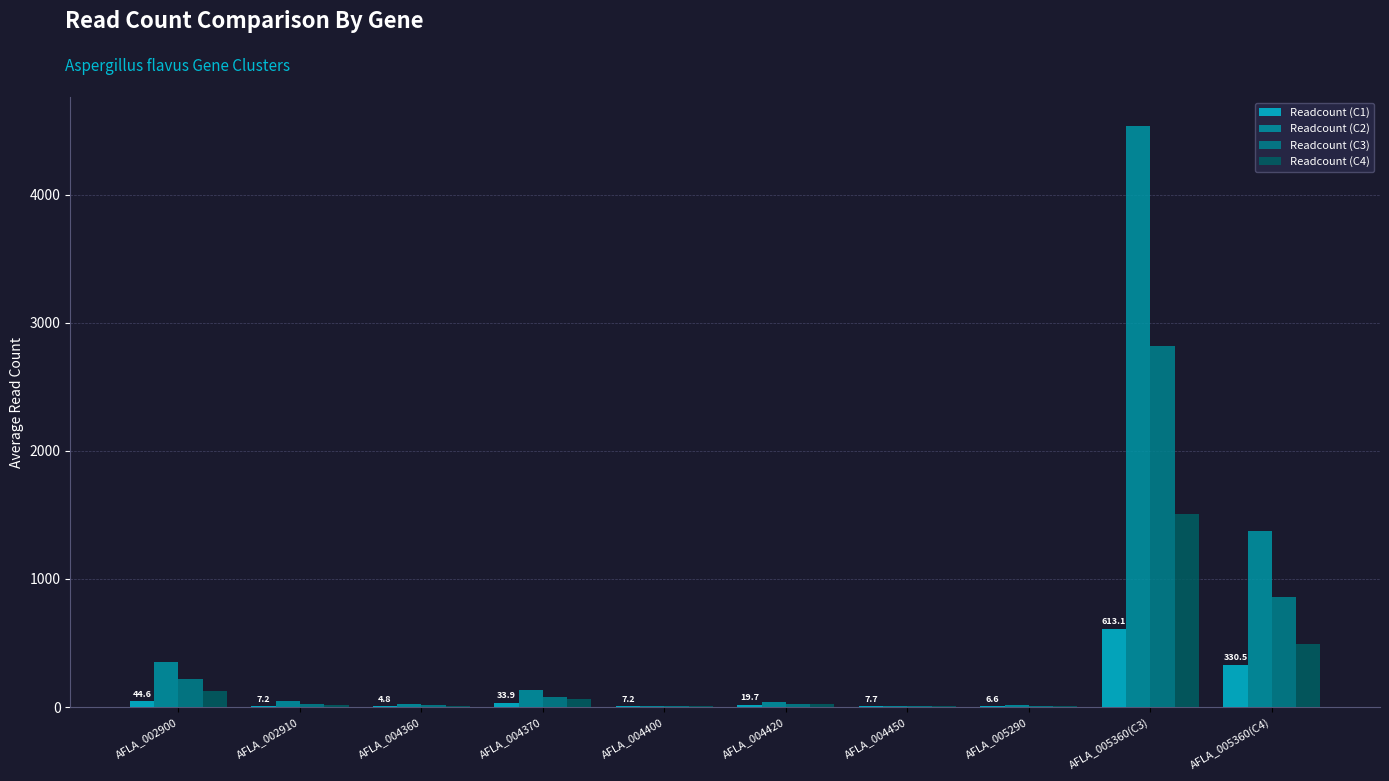

How many categories are shown in the chart?

10